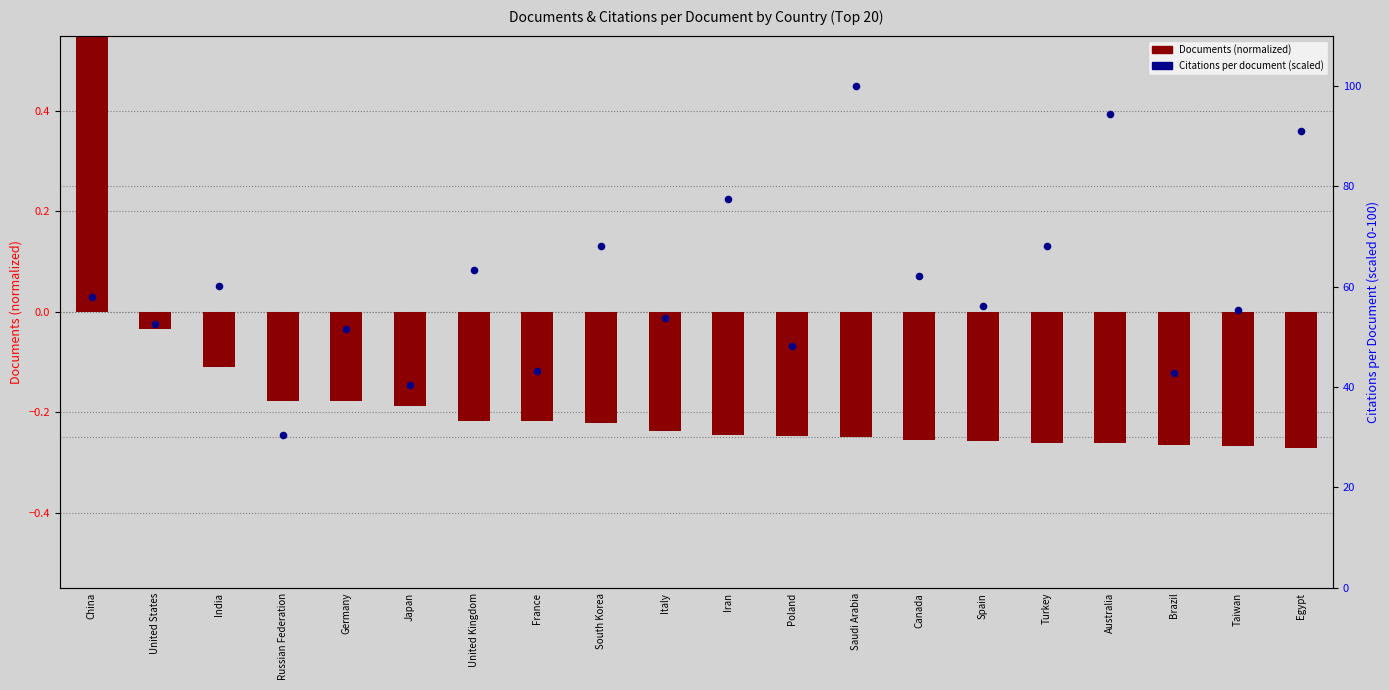

Which series contains the lowest Y value?

Documents (normalized)